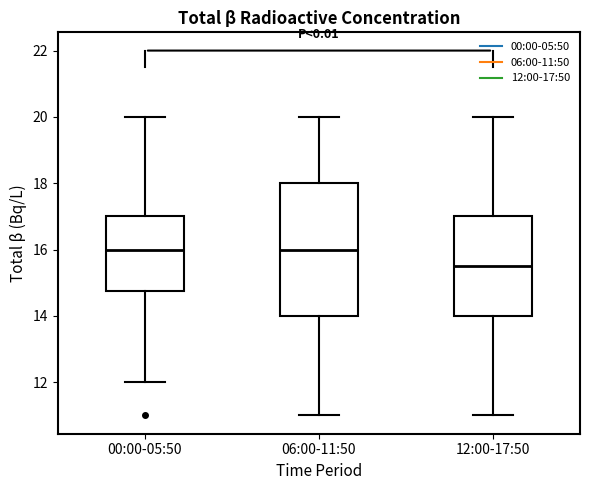

Comparing the boxes themselves (not the whiskers), which one is the tallest?

06:00-11:50